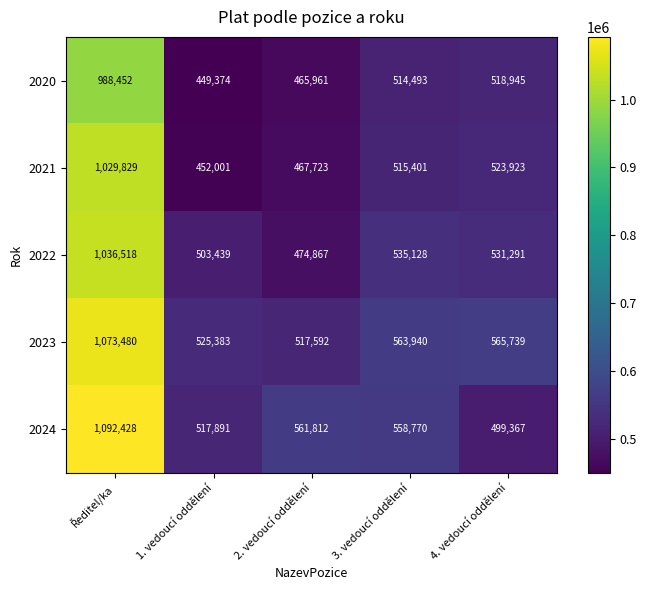

Reading left to right, extract all data points from this chart.

2020: 988452	449374	465961	514493	518945
2021: 1029829	452001	467723	515401	523923
2022: 1036518	503439	474867	535128	531291
2023: 1073480	525383	517592	563940	565739
2024: 1092428	517891	561812	558770	499367